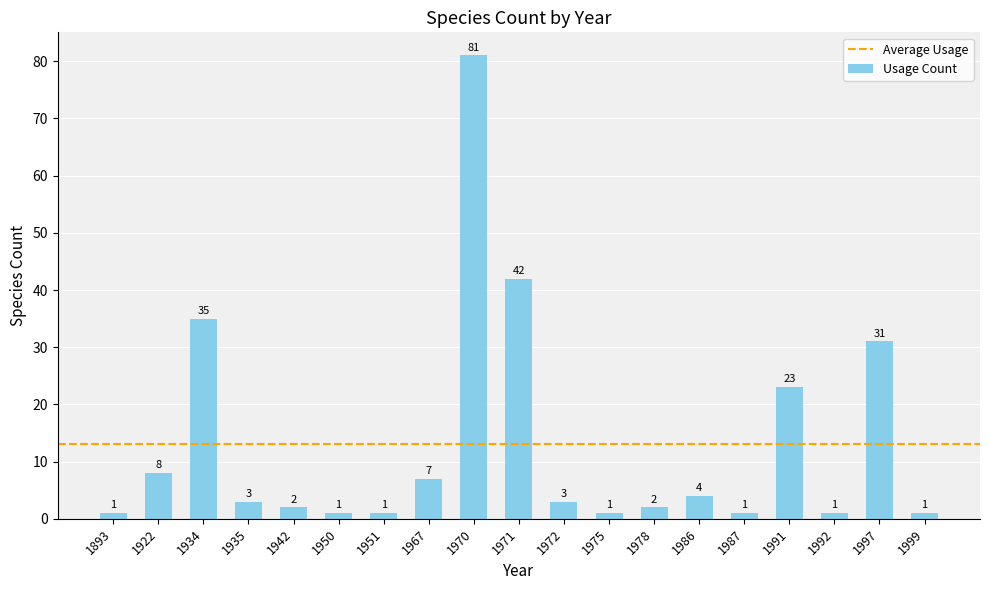

How many bars are there in total?

19